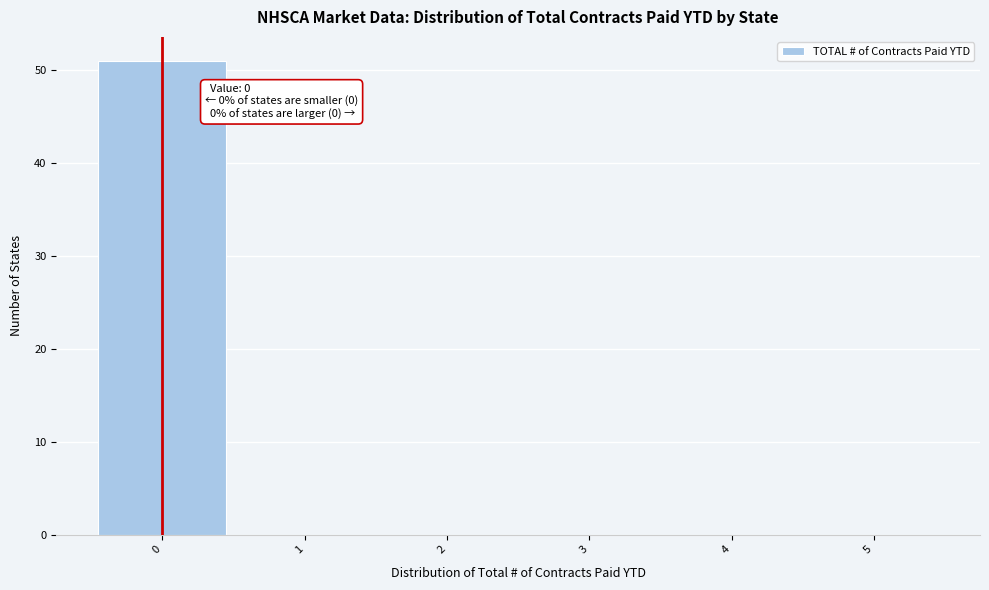

Which range on the x-axis has the tallest bar?

-0.5 to 0.5